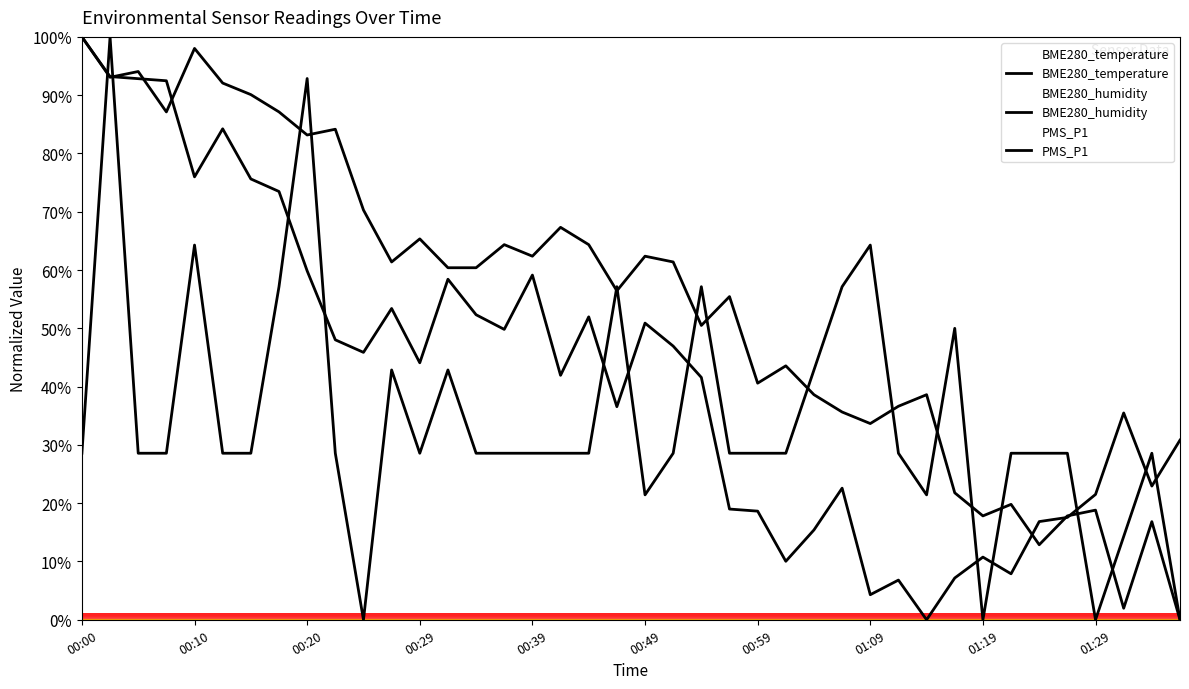

What is the difference between the maximum and minimum values in the BME280_humidity series?

100.0